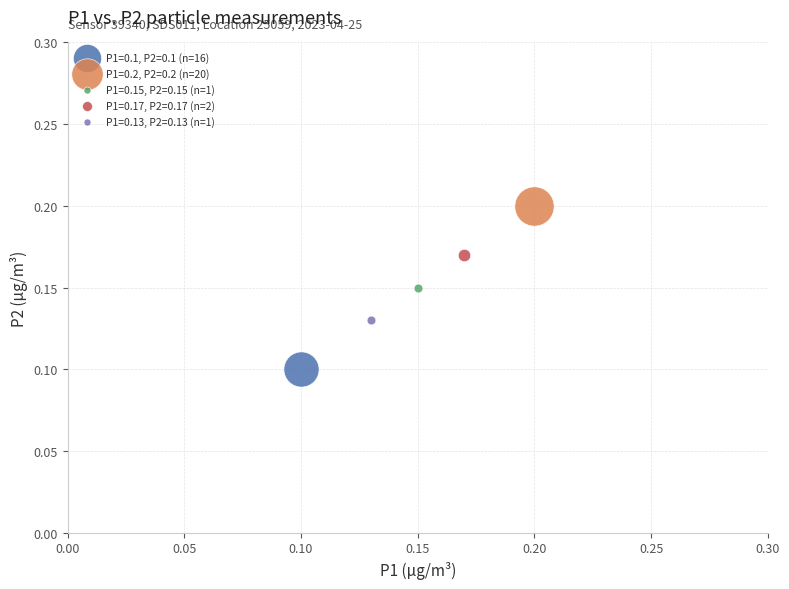

What are all the series names shown in the legend?

P1=0.1, P2=0.1 (n=16), P1=0.2, P2=0.2 (n=20), P1=0.15, P2=0.15 (n=1), P1=0.17, P2=0.17 (n=2), P1=0.13, P2=0.13 (n=1)